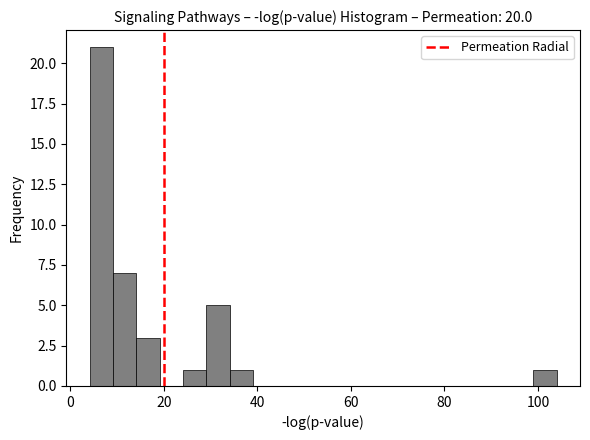

Read against the x-axis, roughly where is the centre of the tallest bar?

6